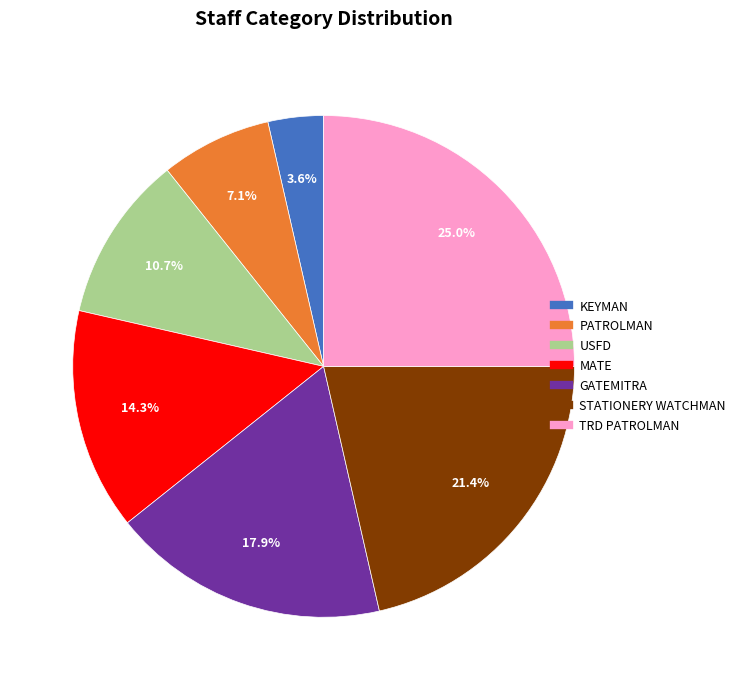

Is it true that PATROLMAN is 1% of the pie?

False